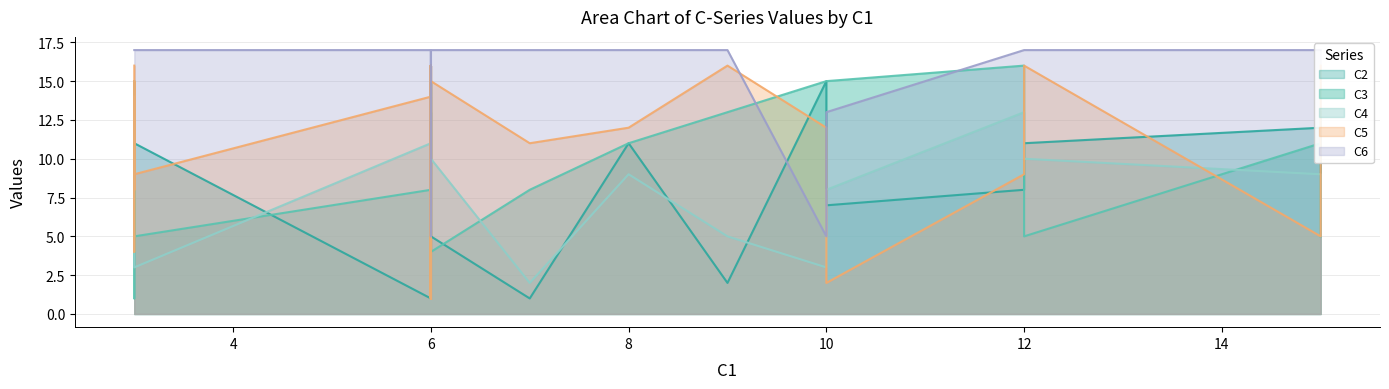

After their last crossing, which series has the higher values: C6 or C3?

C6